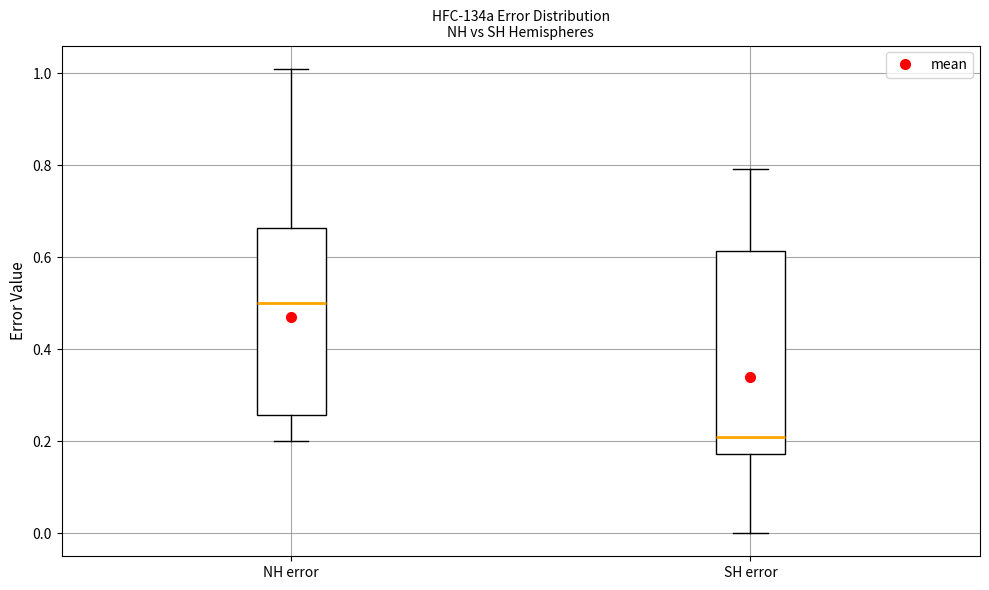

Which box has the highest median line?

NH error